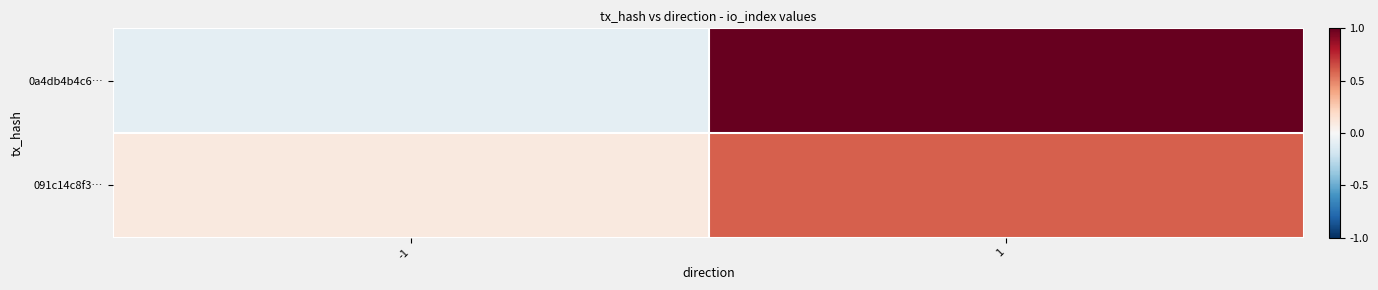

Reading left to right, list all the values displayed in this chart.

0a4db4b4c6…: -1=-0.1	1=1.0
091c14c8f3…: -1=0.1	1=0.6